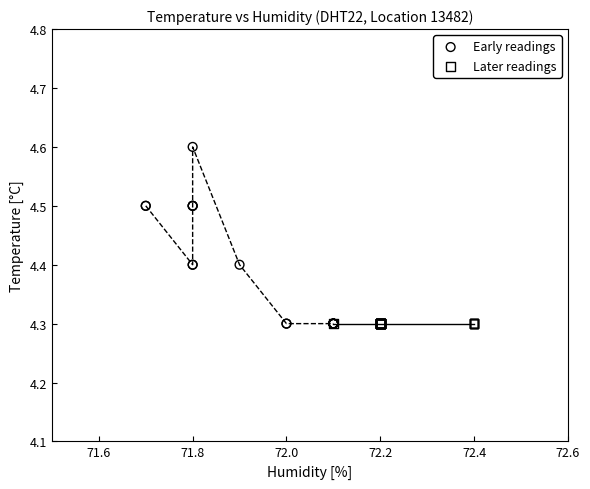

Which series contains the highest Y value?

Early readings